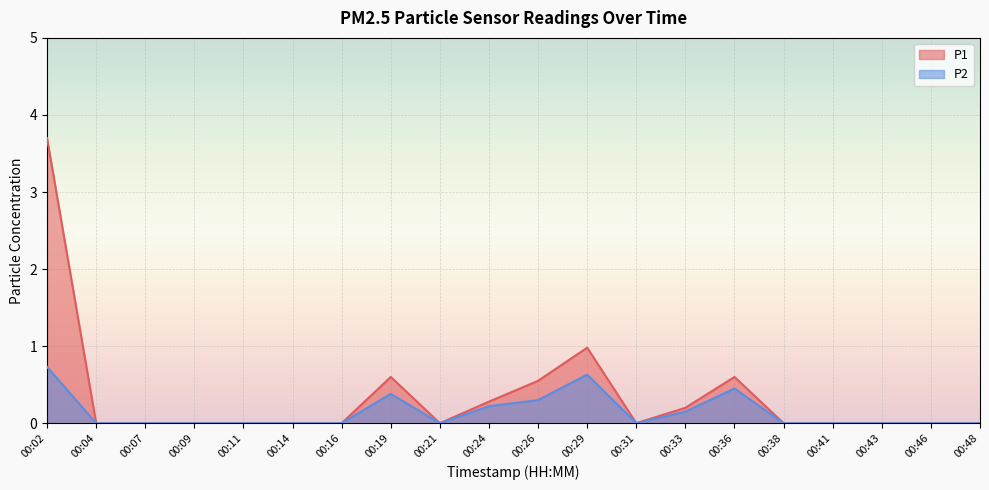

Reading left to right, what are all the values shown in this chart?

P1: 00:02=3.7	00:04=0.0	00:07=0.0	00:09=0.0	00:11=0.0	00:14=0.0	00:16=0.0	00:19=0.6	00:21=0.0	00:24=0.3	00:26=0.6	00:29=1.0	00:31=0.0	00:33=0.2	00:36=0.6	00:38=0.0	00:41=0.0	00:43=0.0	00:46=0.0	00:48=0.0
P2: 00:02=0.7	00:04=0.0	00:07=0.0	00:09=0.0	00:11=0.0	00:14=0.0	00:16=0.0	00:19=0.4	00:21=0.0	00:24=0.2	00:26=0.3	00:29=0.6	00:31=0.0	00:33=0.1	00:36=0.5	00:38=0.0	00:41=0.0	00:43=0.0	00:46=0.0	00:48=0.0